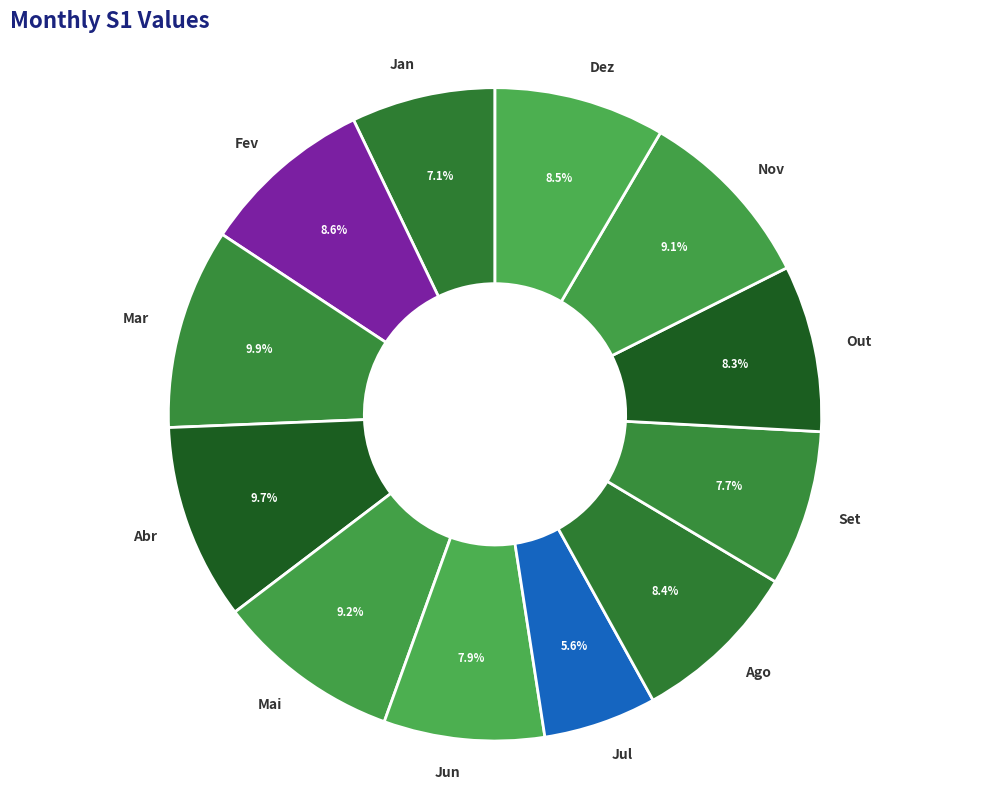

Is there a majority slice in this chart?

No